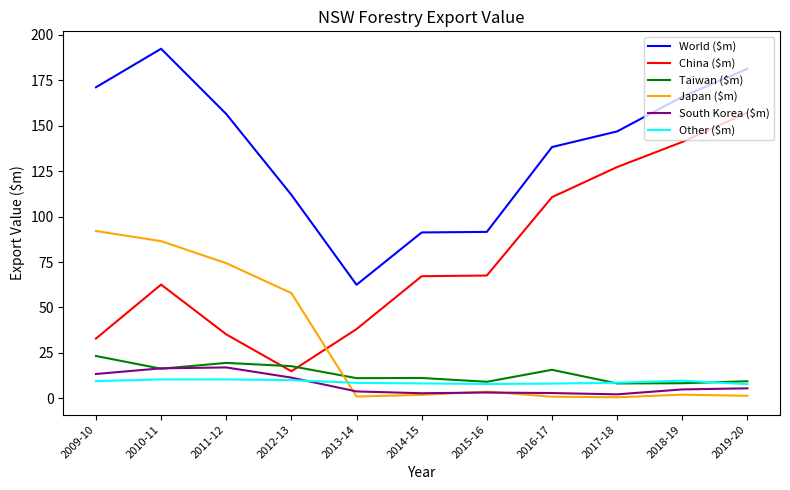

The value of China ($m) at 2010-11 is 100.6. True or false?

False